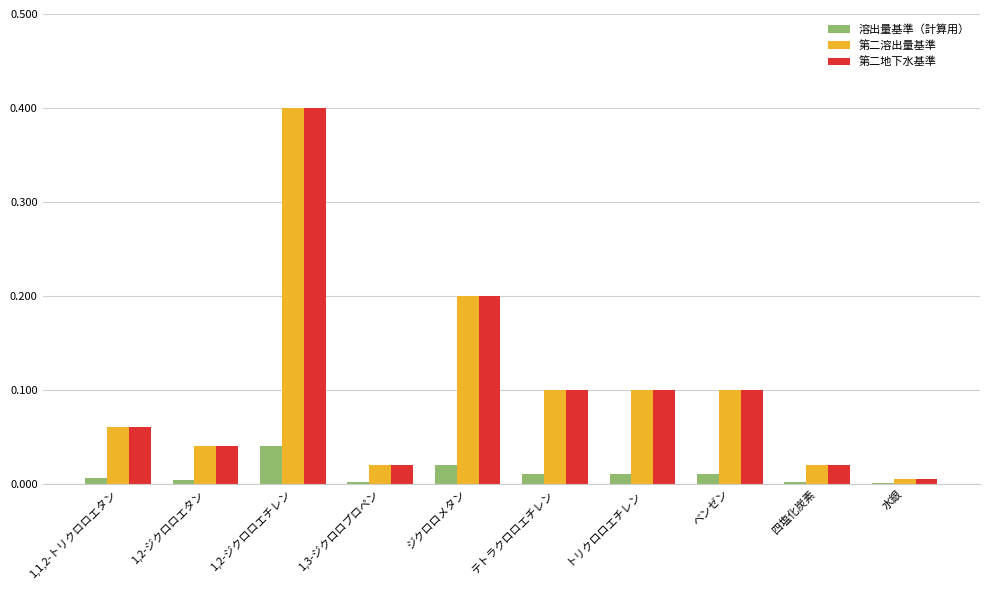

What is the sum of the 第二地下水基準 values at テトラクロロエチレン and ジクロロメタン?

0.3